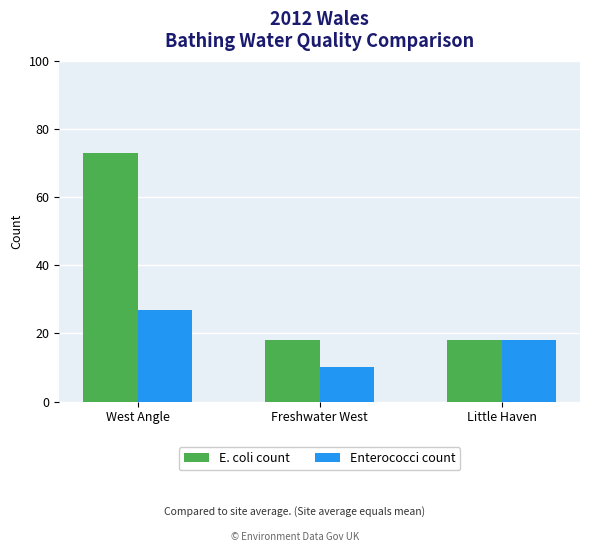

At how many categories does at least one series exceed 70?

1